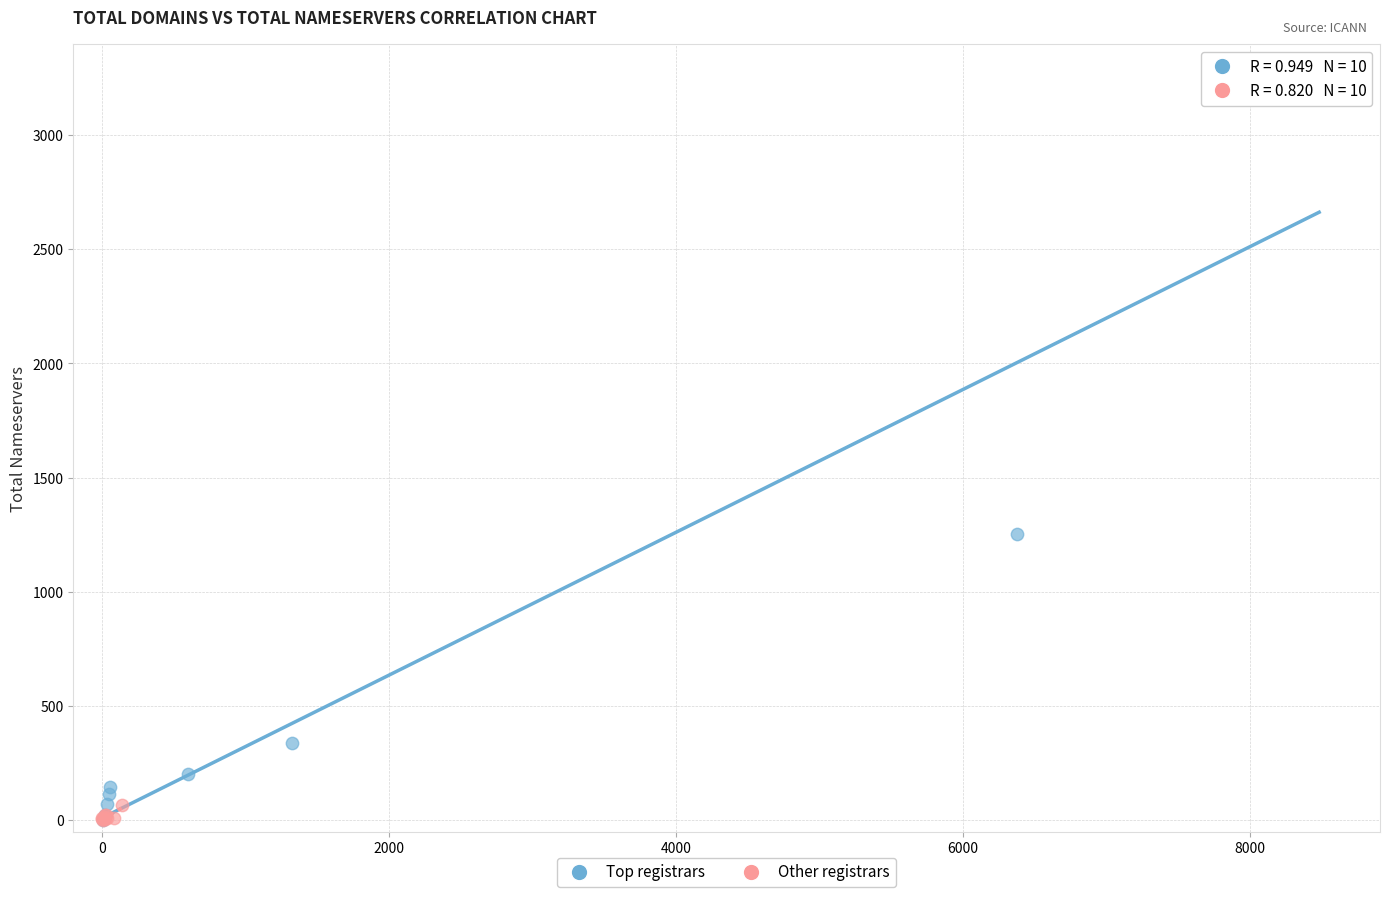

Which series has the widest spread of Y values?

Top registrars